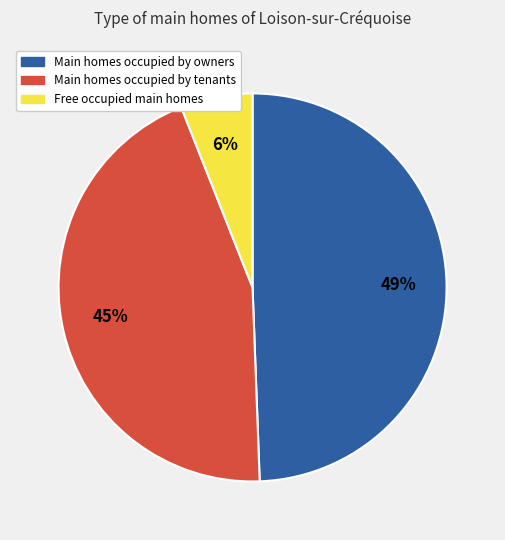

To the nearest percent, what is the difference between the largest and smallest slice percentages?

43%